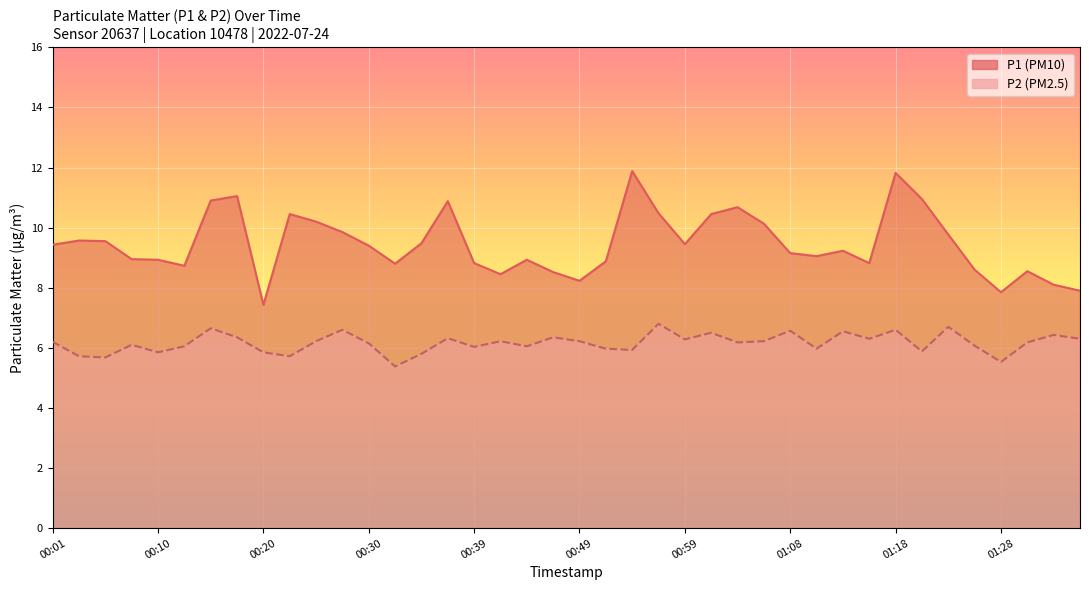

What is the difference between the P2 values at 00:54 and 00:27?

0.7